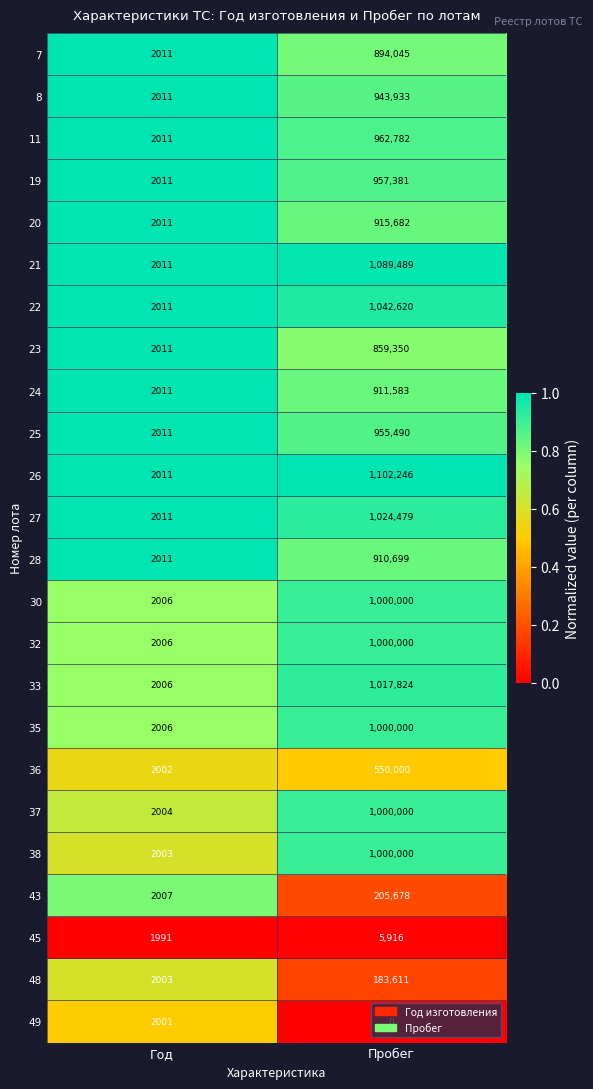

What is the difference between the maximum and minimum values in the 49 series?

2001